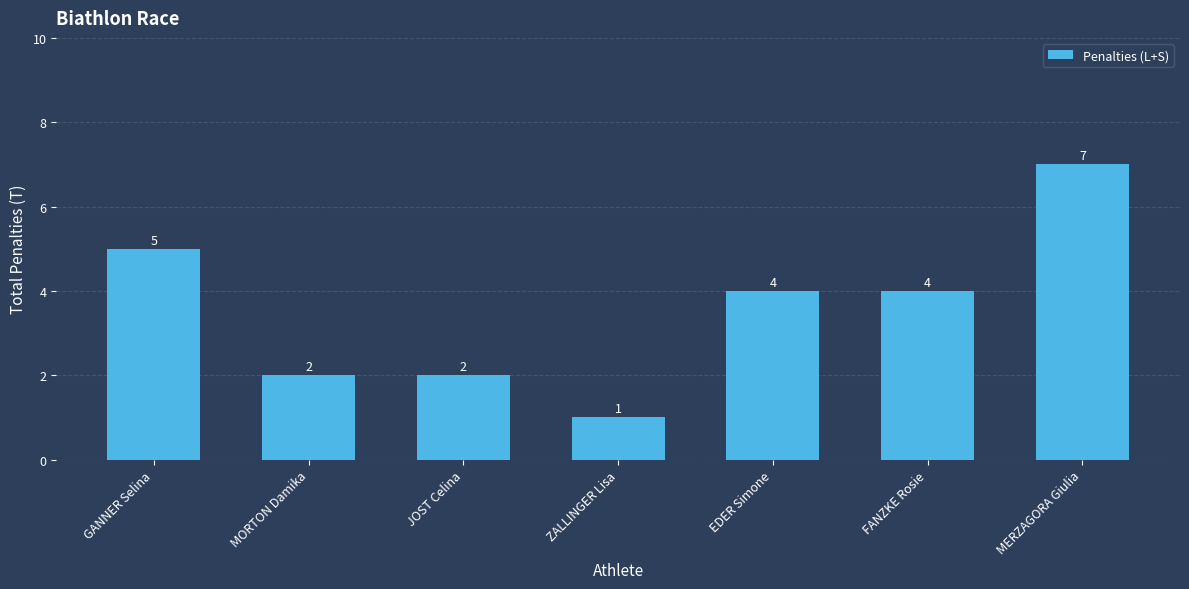

Reading right to left, extract all data points from this chart.

MERZAGORA Giulia=7	FANZKE Rosie=4	EDER Simone=4	ZALLINGER Lisa=1	JOST Celina=2	MORTON Damika=2	GANNER Selina=5